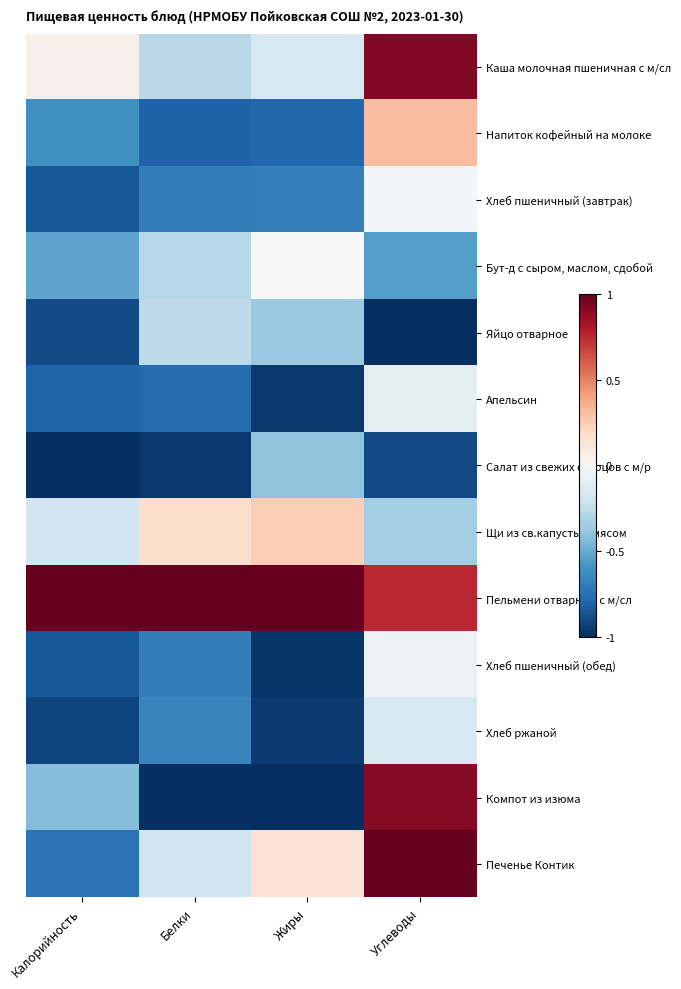

Between Углеводы and Белки, which is larger?

Углеводы